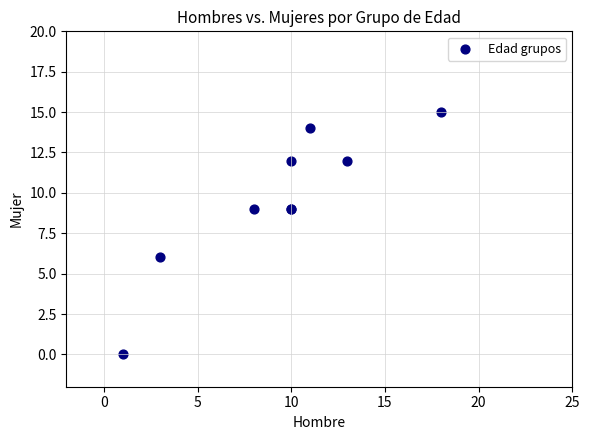

What Y value in the scatter plot is closest to 7?

6